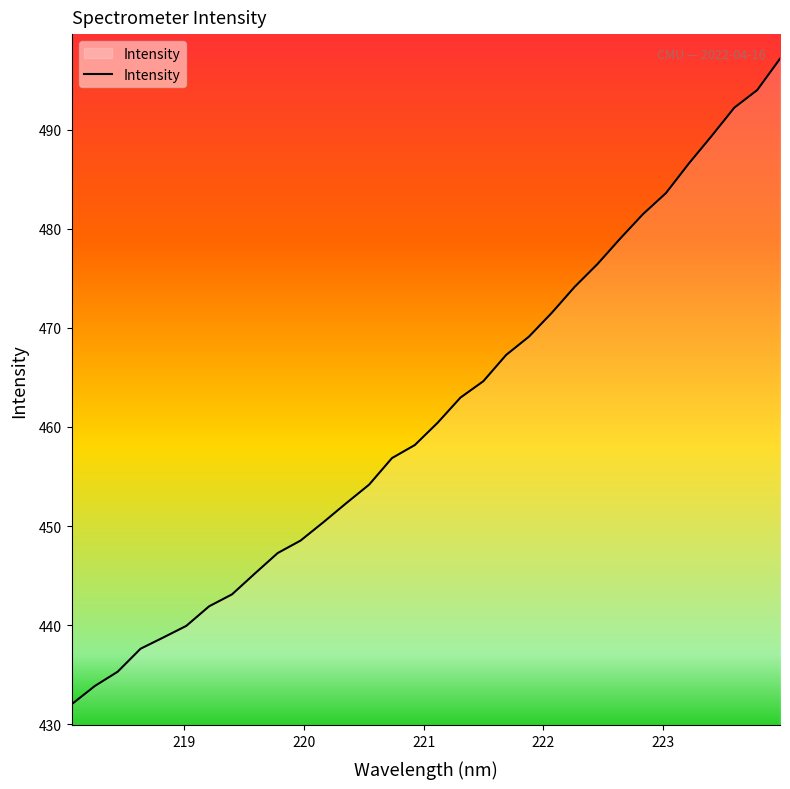

What is the difference between the maximum and minimum values?

65.1